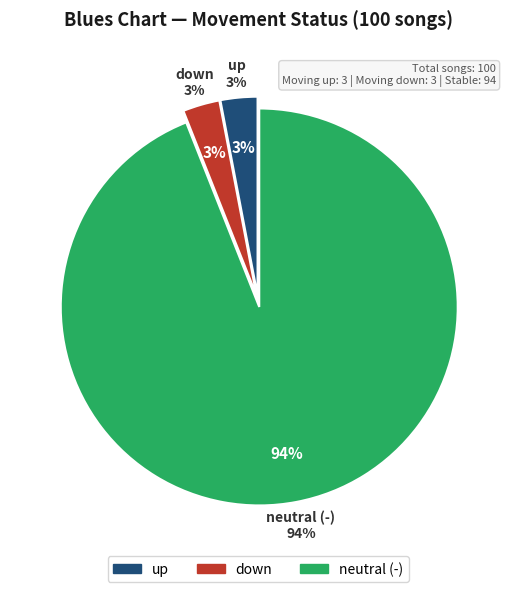

To the nearest percent, what is the average slice percentage?

33%